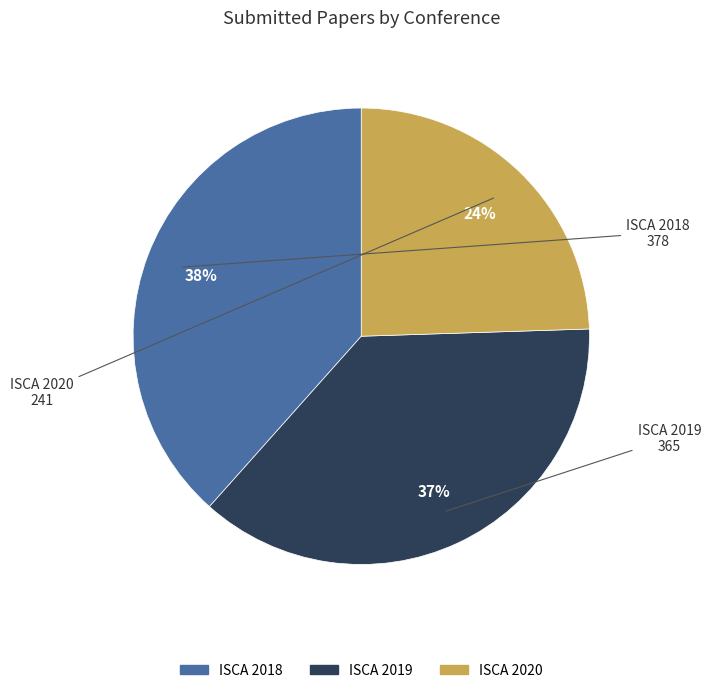

Approximately how many times larger is the value at ISCA 2018 compared to ISCA 2020?

1.6